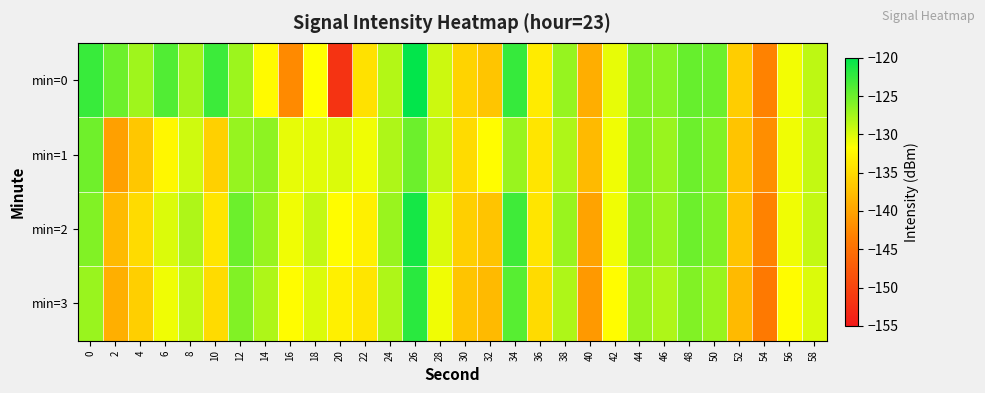

At which category is the sum across all series the highest?

26